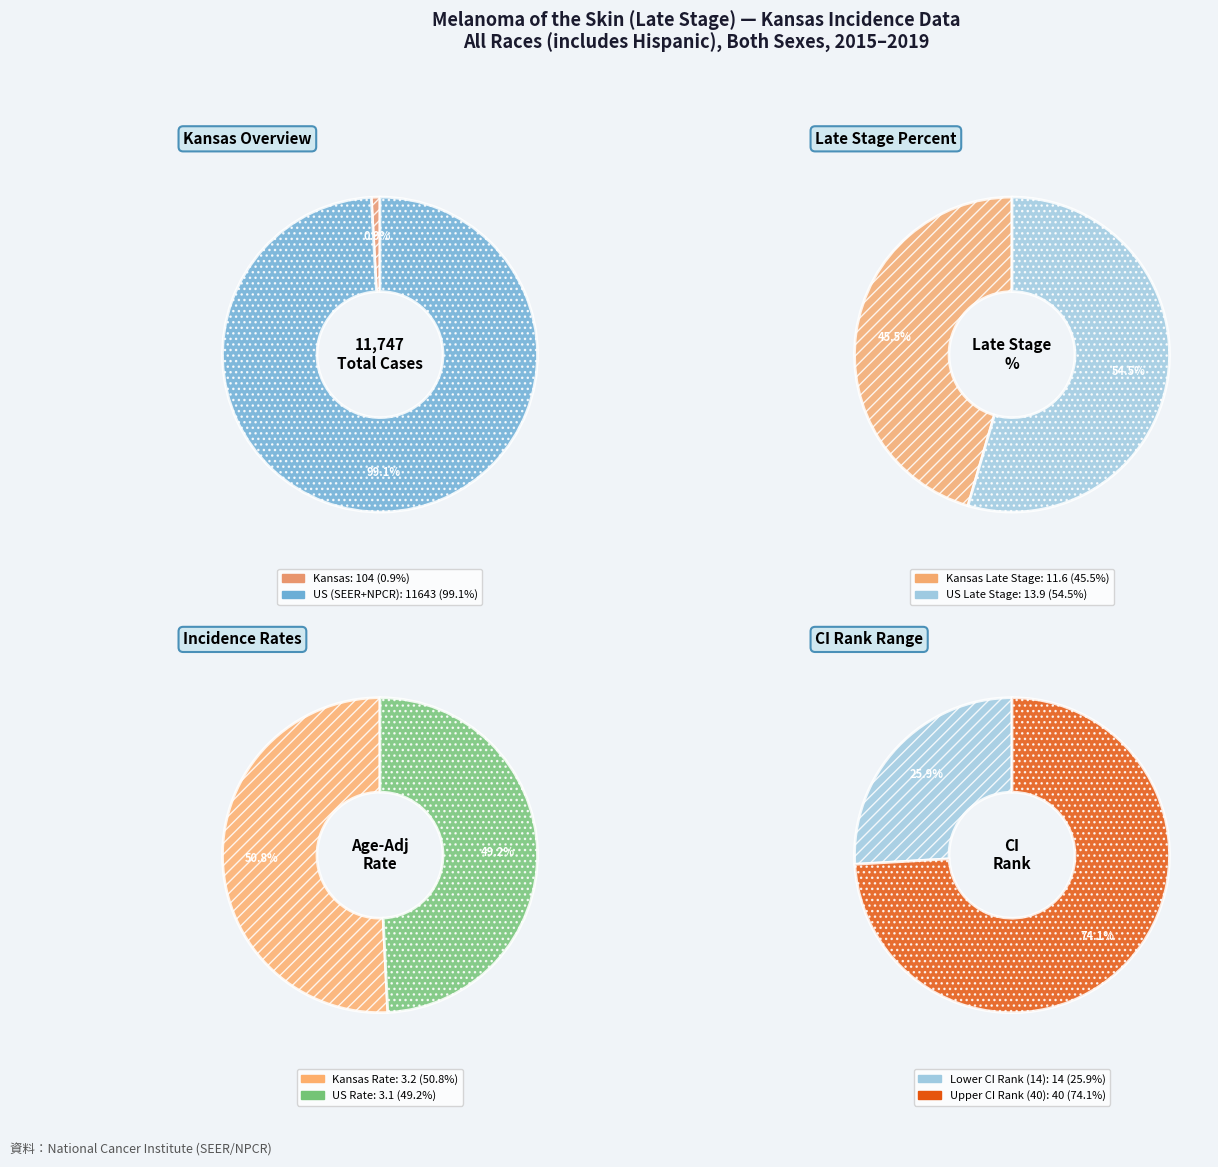

To the nearest percent, what is the difference between the largest and smallest slice percentages?

2%